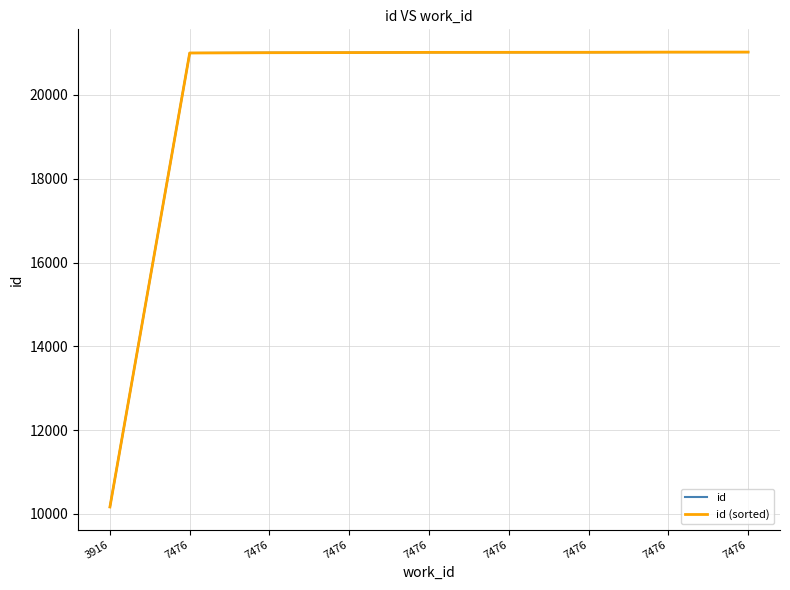

Is this an area chart (filled region under the line)?

No